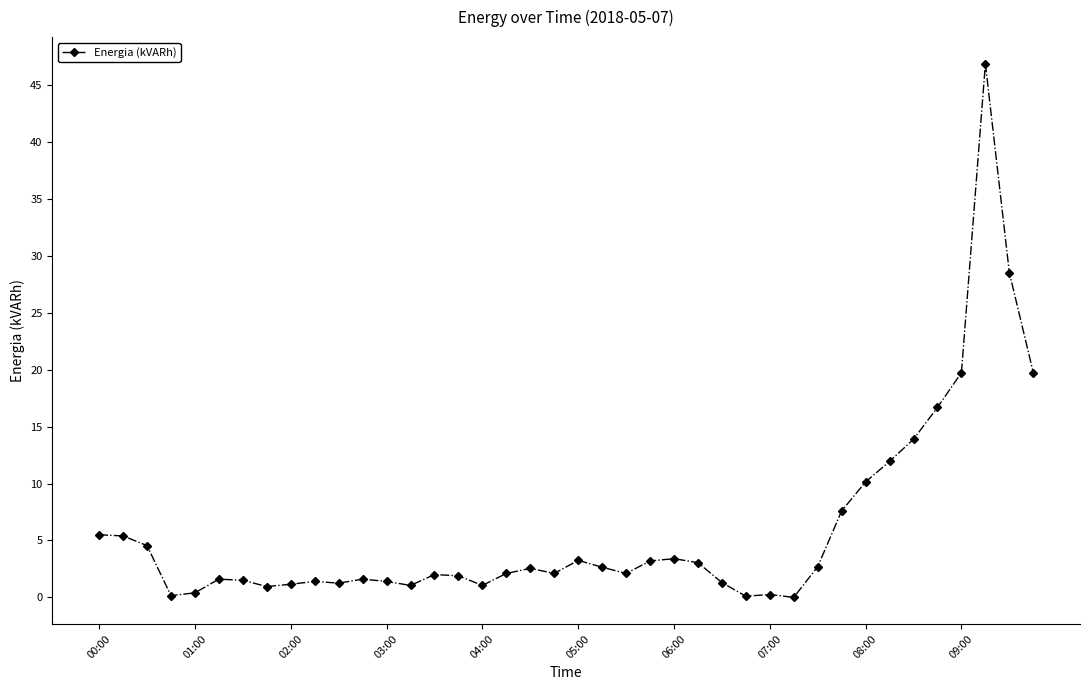

What is the value of the 12th point from the left?

1.6